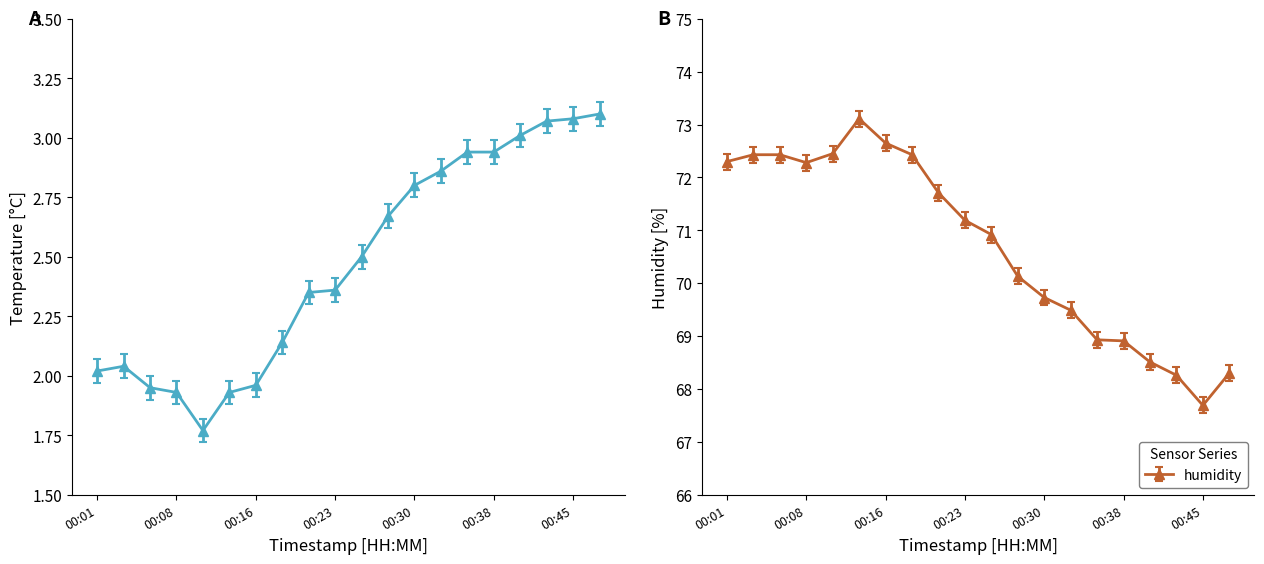

Reading left to right, list all the values displayed in this chart.

temperature: 00:01=2.0	00:03=2.0	00:06=1.9	00:08=1.9	00:11=1.8	00:13=1.9	00:16=2.0	00:18=2.1	00:20=2.4	00:23=2.4	00:25=2.5	00:28=2.7	00:30=2.8	00:33=2.9	00:35=2.9	00:38=2.9	00:40=3.0	00:43=3.1	00:45=3.1	00:48=3.1
humidity: 00:01=72.3	00:03=72.4	00:06=72.4	00:08=72.3	00:11=72.5	00:13=73.1	00:16=72.7	00:18=72.4	00:20=71.7	00:23=71.2	00:25=70.9	00:28=70.1	00:30=69.7	00:33=69.5	00:35=68.9	00:38=68.9	00:40=68.5	00:43=68.3	00:45=67.7	00:48=68.3